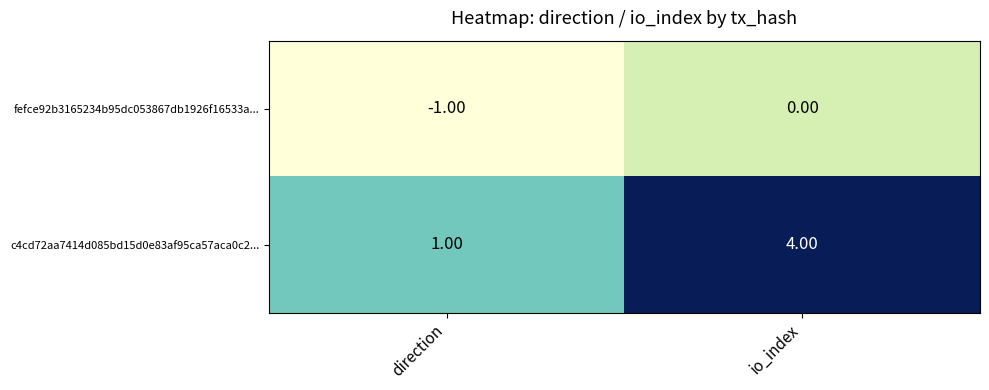

At which category is the sum across all series the highest?

io_index